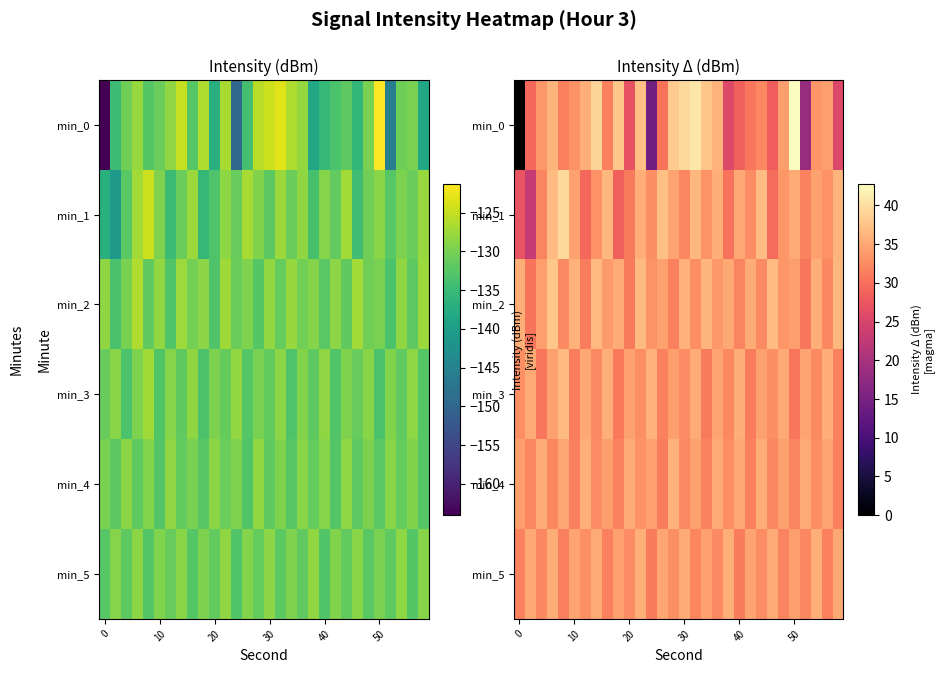

Rank the series by their maximum value, from highest to lowest.

min_0, min_1, min_2, min_3, min_4, min_5